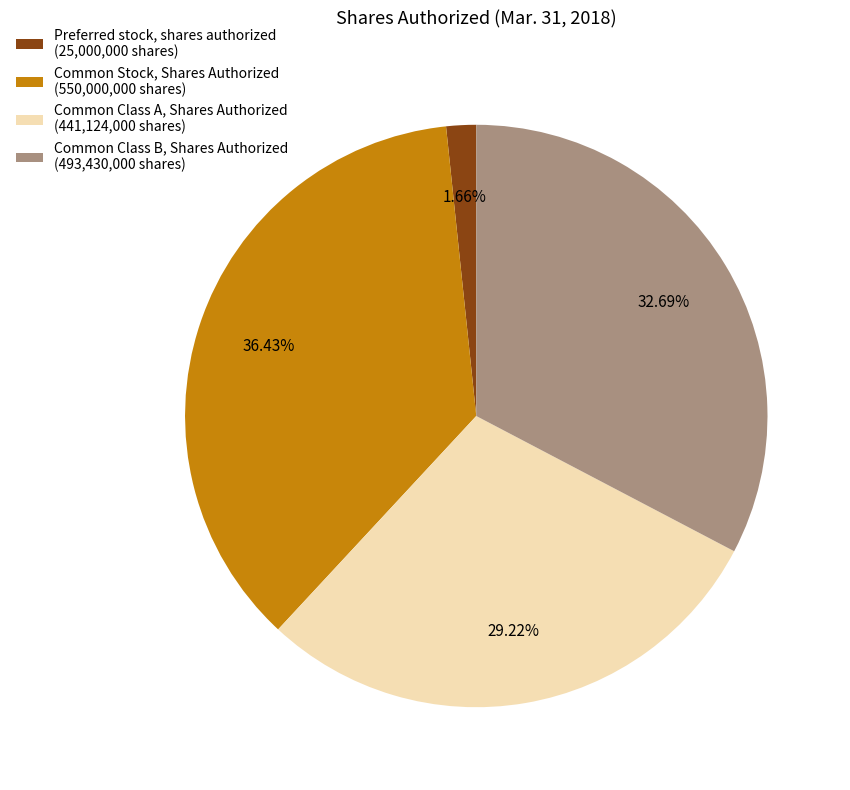

What percentage is NOT represented by Common Class A, Shares Authorized?

70.8%